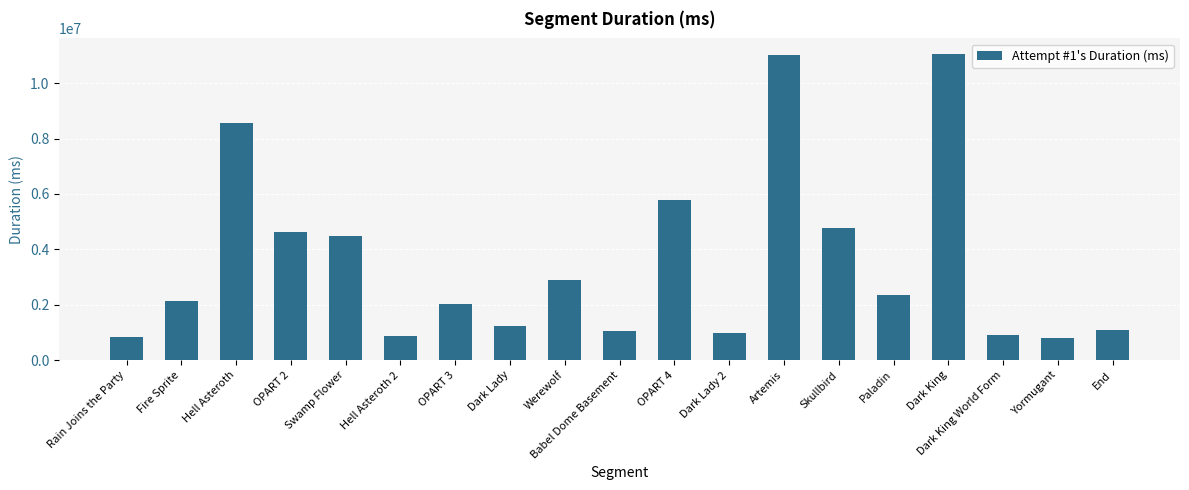

Is it true that the value at OPART 3 is 862798?

False